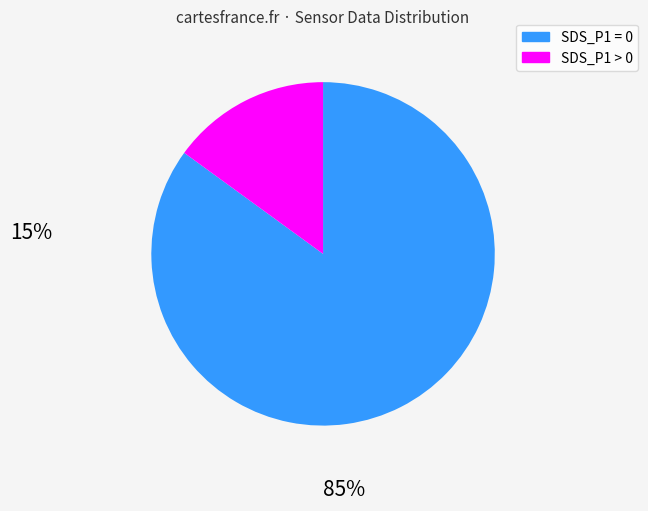

Is there a majority slice in this chart?

Yes